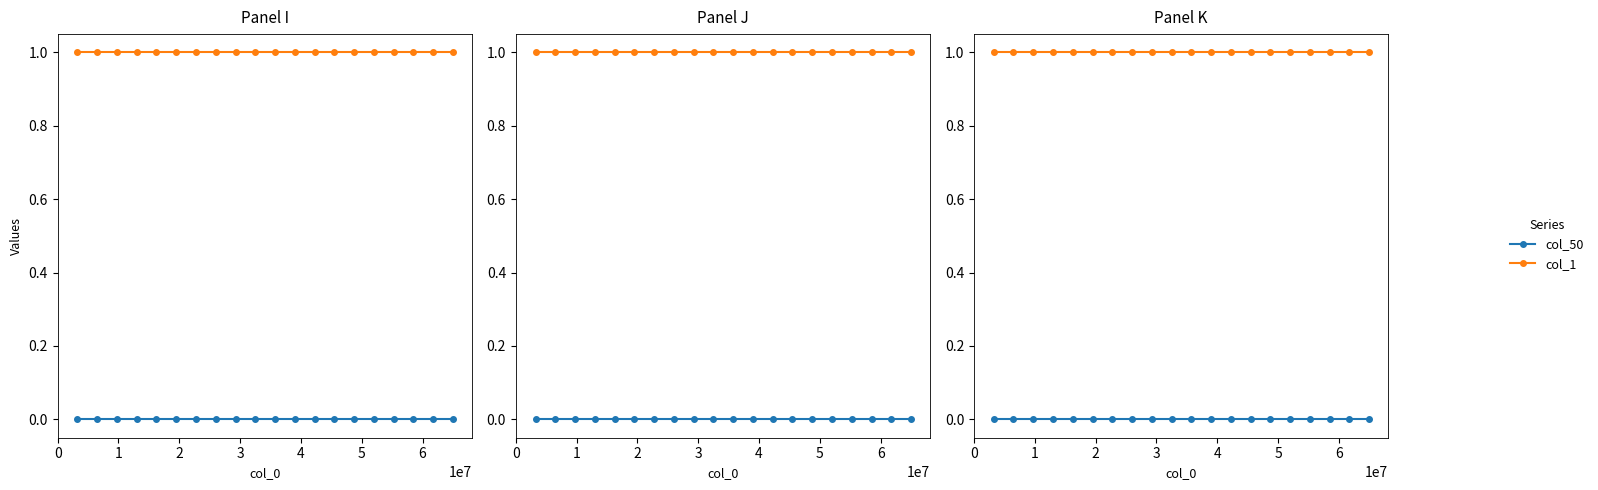

Is the value of col_1 at 11 greater than the value of col_50 at 0?

Yes